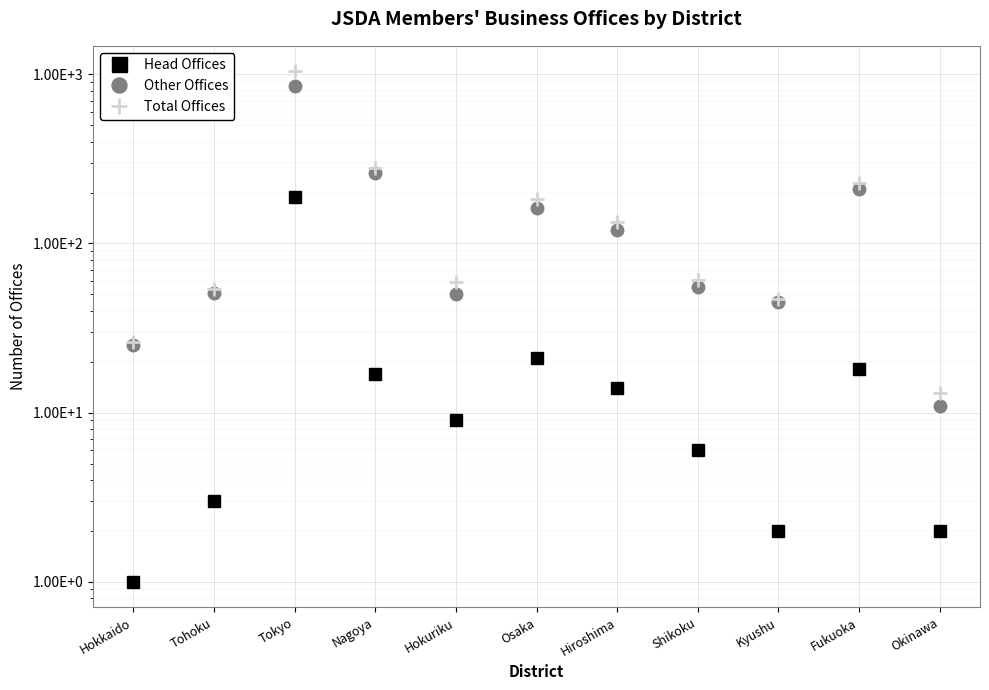

What are all the series names shown in the legend?

Head Offices, Other Offices, Total Offices